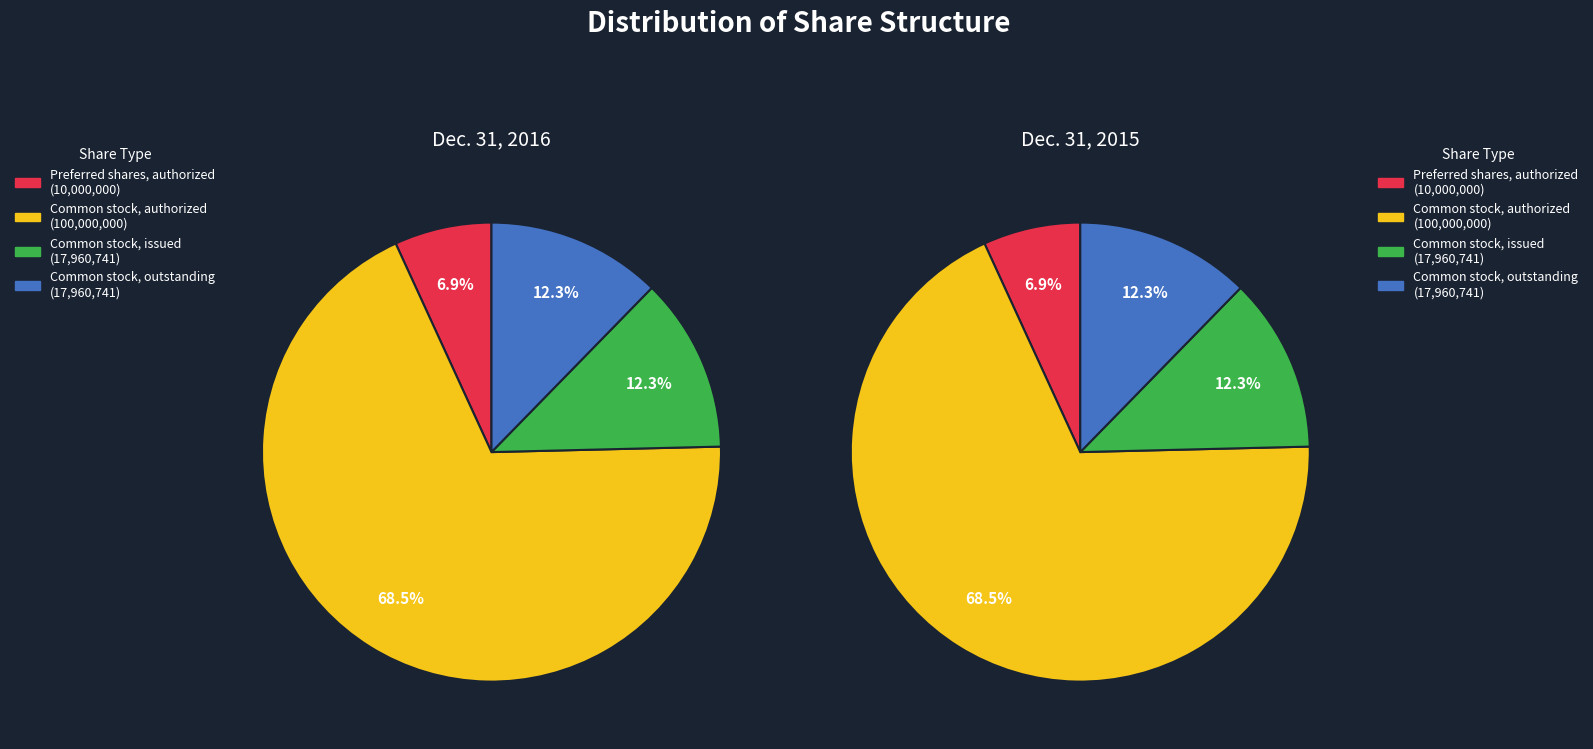

Combined, what portion of the pie is Common stock, issued and Common stock, authorized?

80.8%